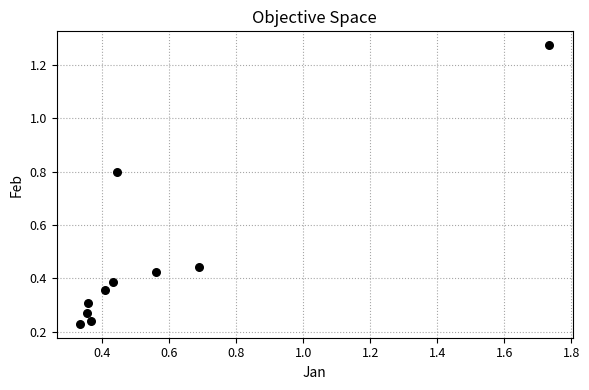

What is the average X value?

0.6